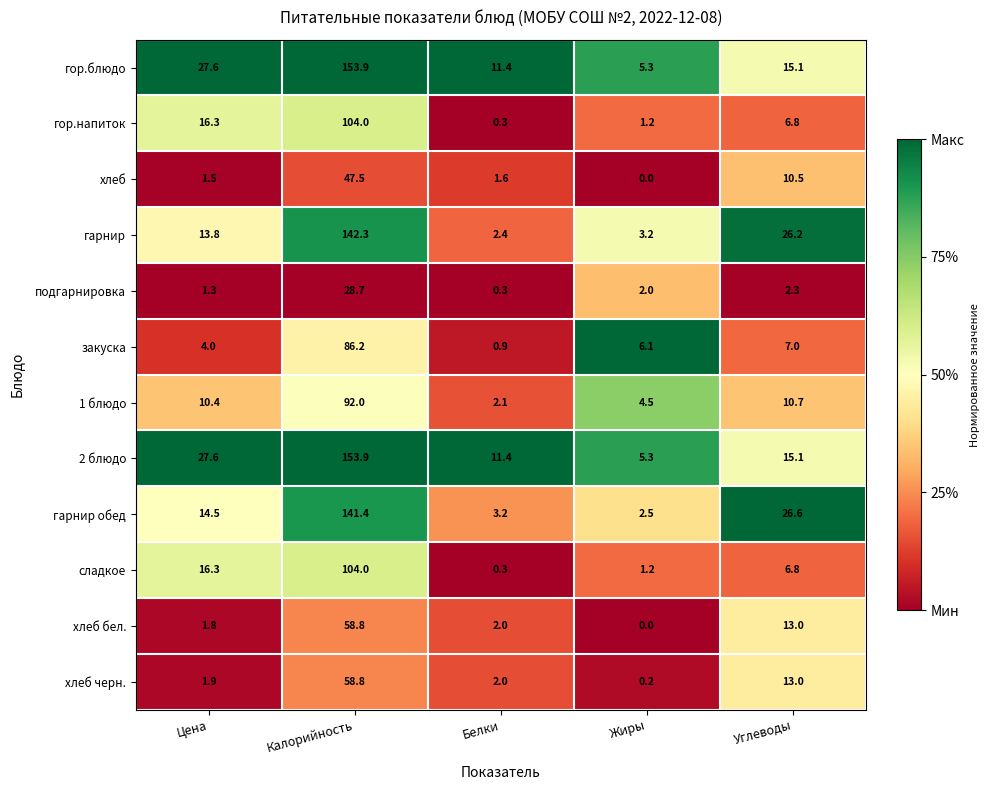

At which label does закуска reach its peak?

Калорийность